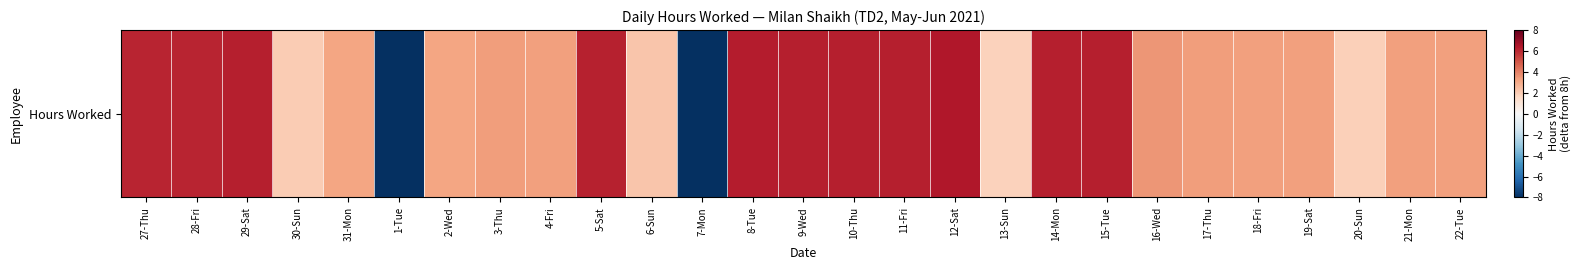

List the labels in order of value, smallest first.

1-Tue, 7-Mon, 13-Sun, 20-Sun, 30-Sun, 6-Sun, 31-Mon, 2-Wed, 4-Fri, 18-Fri, 21-Mon, 19-Sat, 22-Tue, 17-Thu, 3-Thu, 16-Wed, 27-Thu, 28-Fri, 5-Sat, 14-Mon, 15-Tue, 29-Sat, 11-Fri, 9-Wed, 10-Thu, 8-Tue, 12-Sat